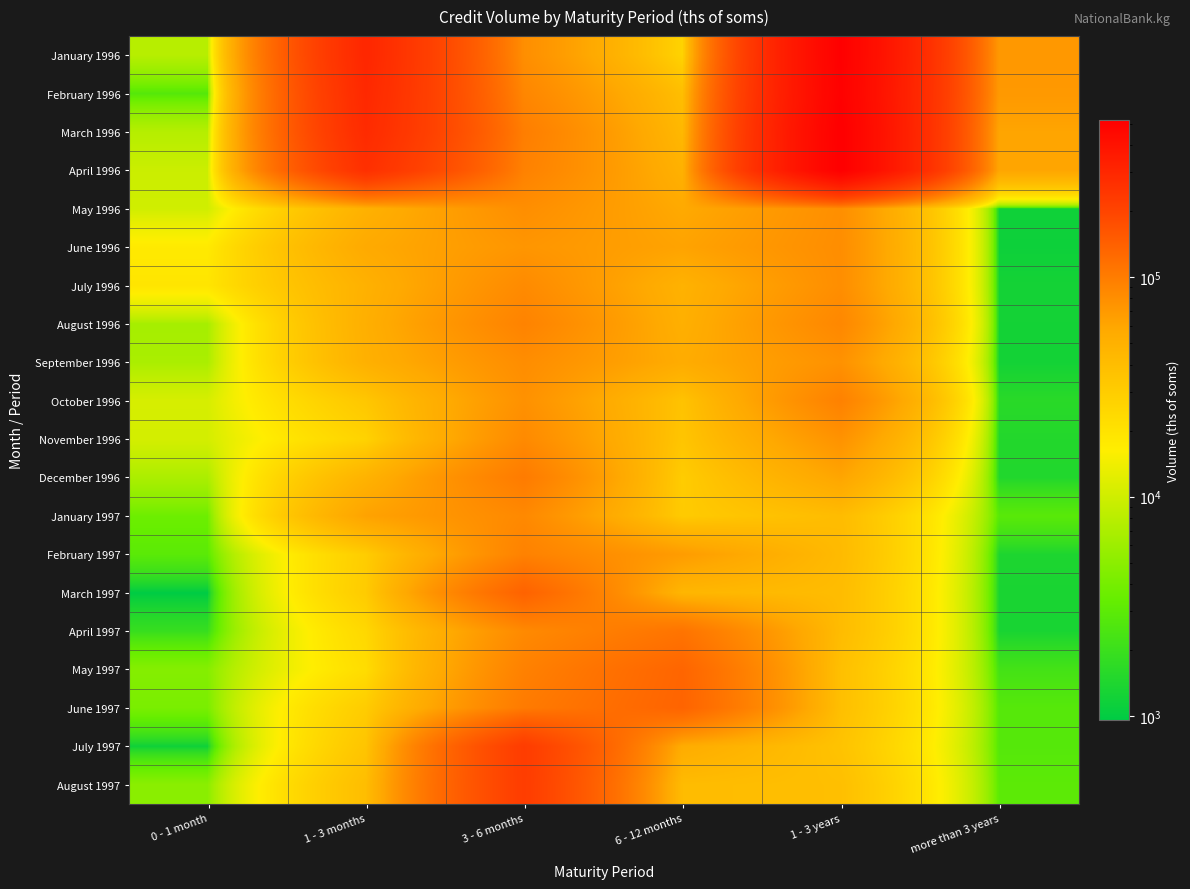

Reading left to right, transcribe all the data shown in this chart.

January 1996: 0 - 1 month=7788.0	1 - 3 months=301150.2	3 - 6 months=80466.8	6 - 12 months=26576.3	1 - 3 years=511825.3	more than 3 years=71264.3
February 1996: 0 - 1 month=2765.3	1 - 3 months=293859.7	3 - 6 months=88912.8	6 - 12 months=39297.0	1 - 3 years=506991.5	more than 3 years=70962.9
March 1996: 0 - 1 month=7685.0	1 - 3 months=285202.6	3 - 6 months=98494.0	6 - 12 months=44033.1	1 - 3 years=519679.8	more than 3 years=61080.7
April 1996: 0 - 1 month=9566.0	1 - 3 months=266034.0	3 - 6 months=94181.7	6 - 12 months=49917.1	1 - 3 years=518779.2	more than 3 years=60667.0
May 1996: 0 - 1 month=10082.0	1 - 3 months=49887.6	3 - 6 months=80835.5	6 - 12 months=57404.3	1 - 3 years=80118.4	more than 3 years=1181.0
June 1996: 0 - 1 month=17478.9	1 - 3 months=56932.5	3 - 6 months=73632.0	6 - 12 months=62369.1	1 - 3 years=81511.0	more than 3 years=1152.0
July 1996: 0 - 1 month=19000.8	1 - 3 months=49915.1	3 - 6 months=84341.4	6 - 12 months=49262.8	1 - 3 years=80864.8	more than 3 years=1256.0
August 1996: 0 - 1 month=6564.0	1 - 3 months=51814.5	3 - 6 months=92744.6	6 - 12 months=51410.8	1 - 3 years=87668.0	more than 3 years=1246.0
September 1996: 0 - 1 month=6840.4	1 - 3 months=50581.4	3 - 6 months=81775.8	6 - 12 months=54894.3	1 - 3 years=77250.0	more than 3 years=1238.0
October 1996: 0 - 1 month=10759.0	1 - 3 months=33489.6	3 - 6 months=77775.4	6 - 12 months=35997.5	1 - 3 years=94644.5	more than 3 years=1617.0
November 1996: 0 - 1 month=10508.0	1 - 3 months=26840.1	3 - 6 months=84935.6	6 - 12 months=34591.3	1 - 3 years=76669.5	more than 3 years=1499.0
December 1996: 0 - 1 month=6905.0	1 - 3 months=48524.1	3 - 6 months=101963.4	6 - 12 months=30396.4	1 - 3 years=60874.5	more than 3 years=1471.0
January 1997: 0 - 1 month=3669.0	1 - 3 months=62845.2	3 - 6 months=86052.9	6 - 12 months=31187.3	1 - 3 years=40919.7	more than 3 years=2921.0
February 1997: 0 - 1 month=2972.0	1 - 3 months=29948.3	3 - 6 months=93915.9	6 - 12 months=67992.2	1 - 3 years=42114.2	more than 3 years=1400.0
March 1997: 0 - 1 month=963.0	1 - 3 months=30910.0	3 - 6 months=137886.0	6 - 12 months=45479.0	1 - 3 years=40660.1	more than 3 years=1328.0
April 1997: 0 - 1 month=1920.0	1 - 3 months=24400.0	3 - 6 months=85132.0	6 - 12 months=111150.1	1 - 3 years=40927.0	more than 3 years=1323.0
May 1997: 0 - 1 month=4702.0	1 - 3 months=22322.0	3 - 6 months=94854.0	6 - 12 months=133534.9	1 - 3 years=38207.1	more than 3 years=2252.0
June 1997: 0 - 1 month=4161.0	1 - 3 months=30386.2	3 - 6 months=102559.2	6 - 12 months=135582.5	1 - 3 years=38507.5	more than 3 years=2814.0
July 1997: 0 - 1 month=1165.0	1 - 3 months=34926.1	3 - 6 months=223401.2	6 - 12 months=54683.7	1 - 3 years=35960.0	more than 3 years=2784.0
August 1997: 0 - 1 month=4952.5	1 - 3 months=39811.8	3 - 6 months=222513.7	6 - 12 months=41182.3	1 - 3 years=38606.6	more than 3 years=3040.0